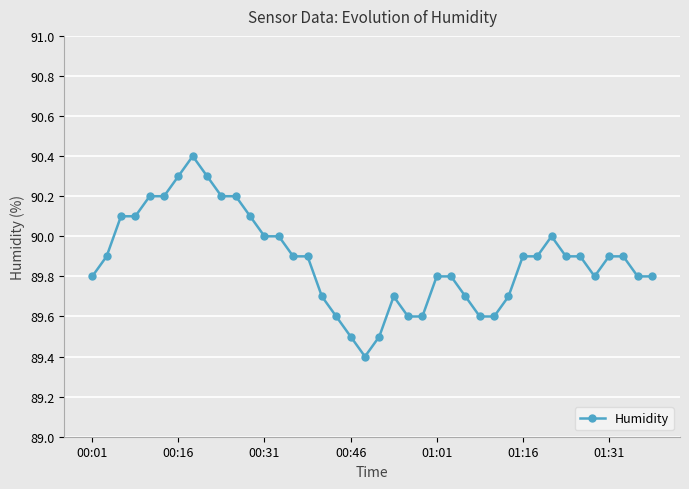

What is the value of the 38th point from the left?

89.9